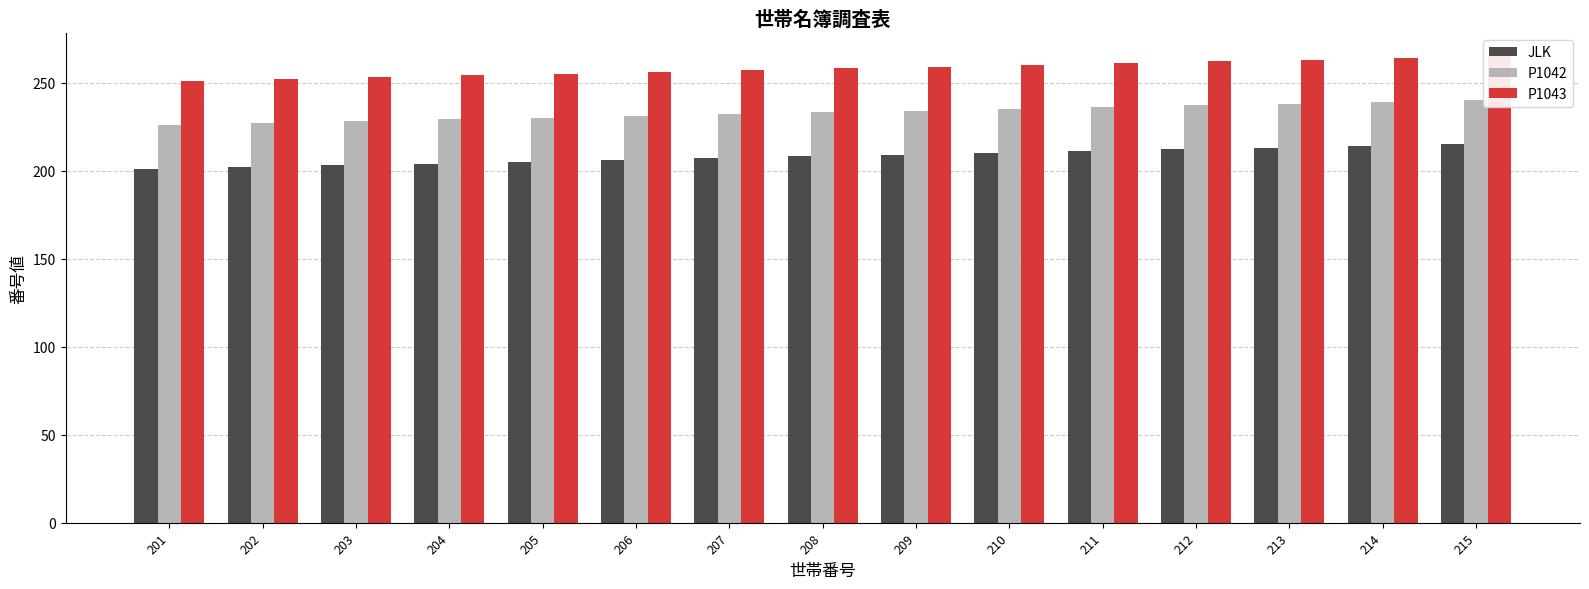

The JLK series shows 203 at 203. True or false?

True